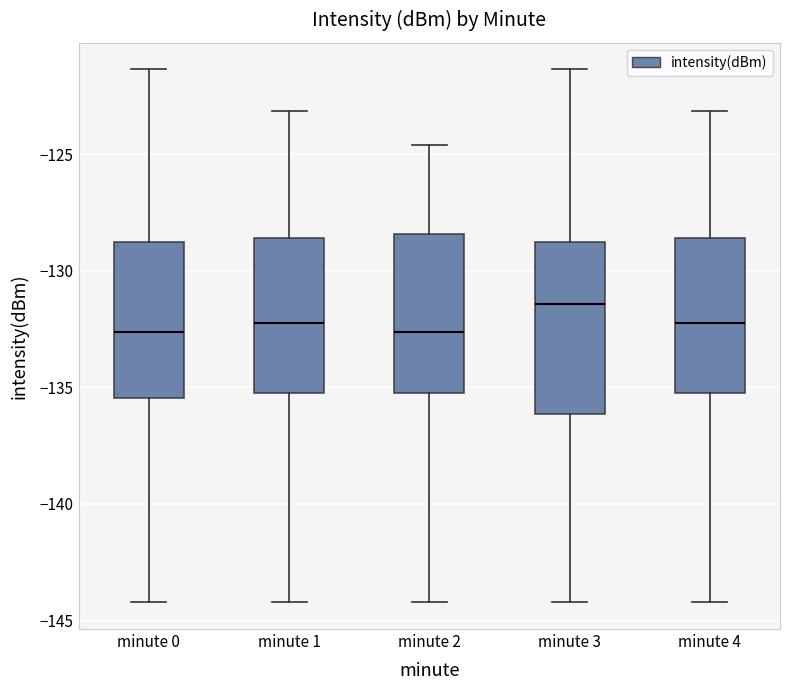

Reading left to right, read every box against the y-axis: the position of its median line, the range the box covers, and the ends of its whiskers. The values are not printed on the chart, so give them approximately, as read against the axis.

minute 0: median -132.5, box -135.5 to -129.0, whiskers -144.0 to -121.5
minute 1: median -132.0, box -135.0 to -128.5, whiskers -144.0 to -123.0
minute 2: median -132.5, box -135.0 to -128.5, whiskers -144.0 to -124.5
minute 3: median -131.5, box -136.0 to -129.0, whiskers -144.0 to -121.5
minute 4: median -132.0, box -135.0 to -128.5, whiskers -144.0 to -123.0